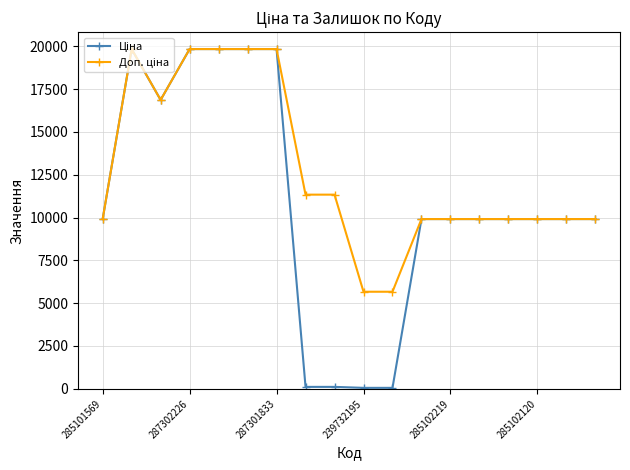

What is the greatest value displayed?

19831.1